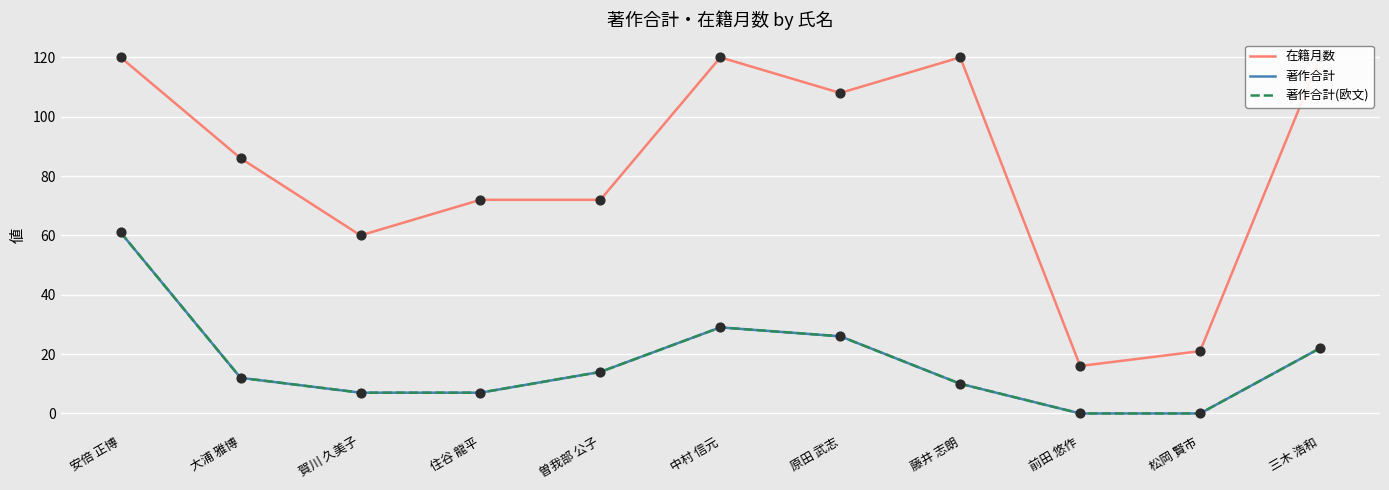

Is the value of 著作合計 at 中村 信元 greater than the value of 在籍月数 at 曽我部 公子?

No